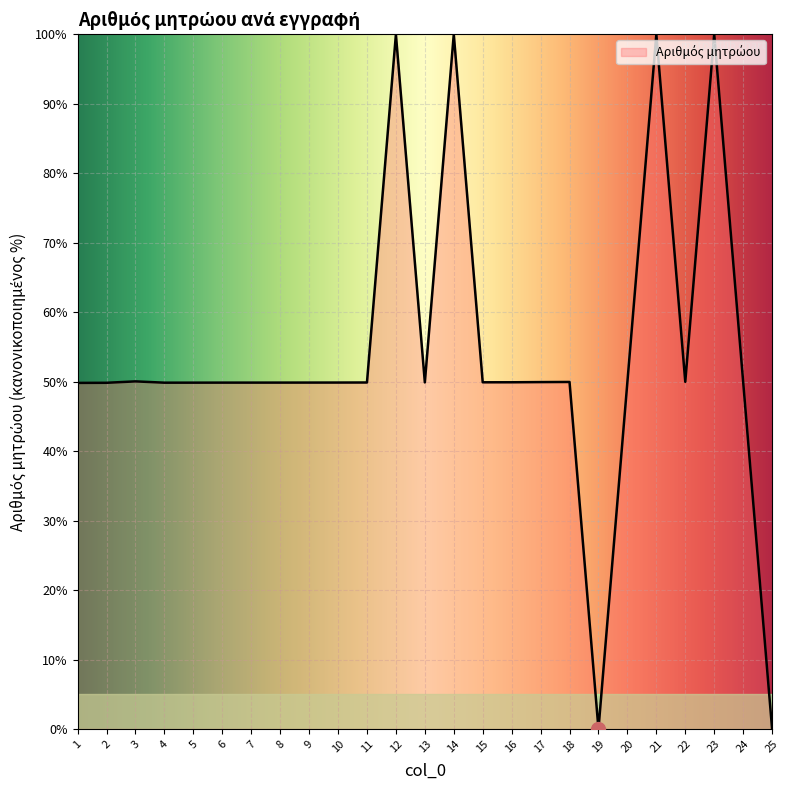

The chart shows a value of 49.9 at 6. True or false?

True